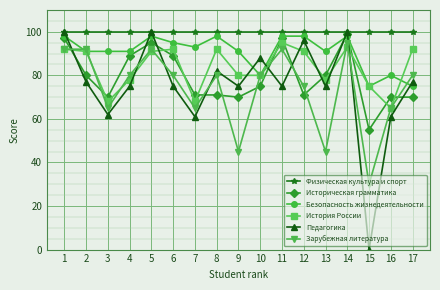

Is it true that Безопасность жизнедеятельности equals 91 at 2?

True